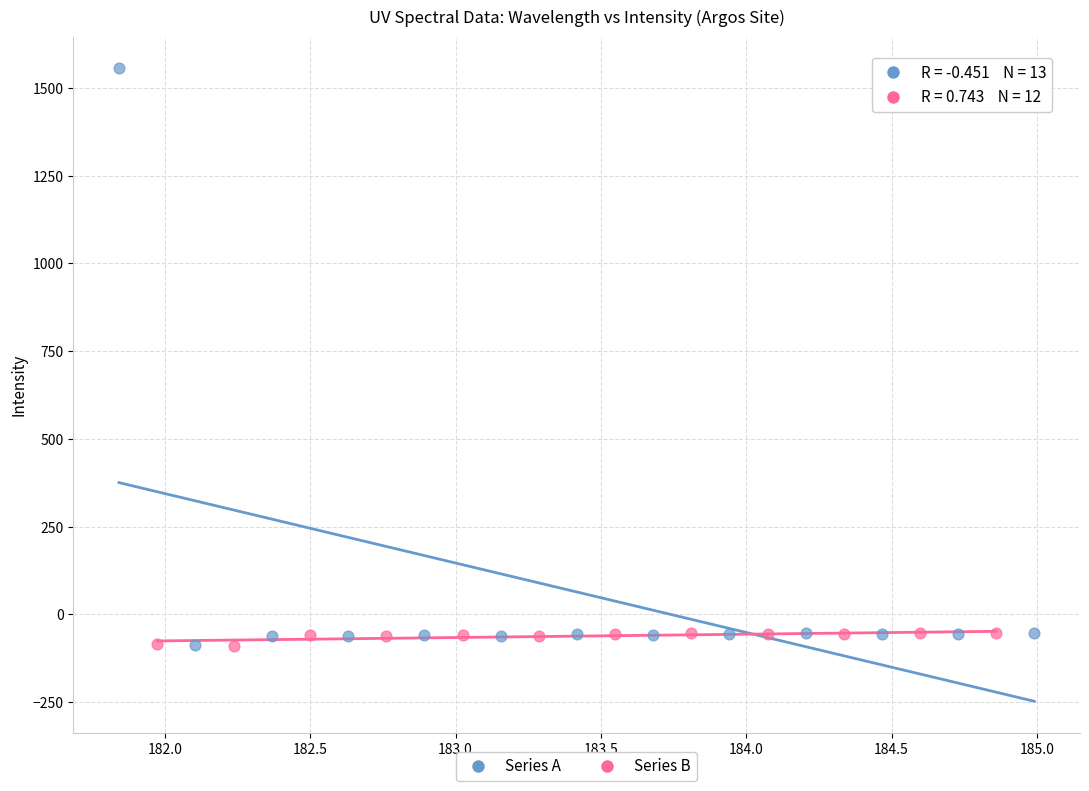

Which series contains the highest Y value?

Series A